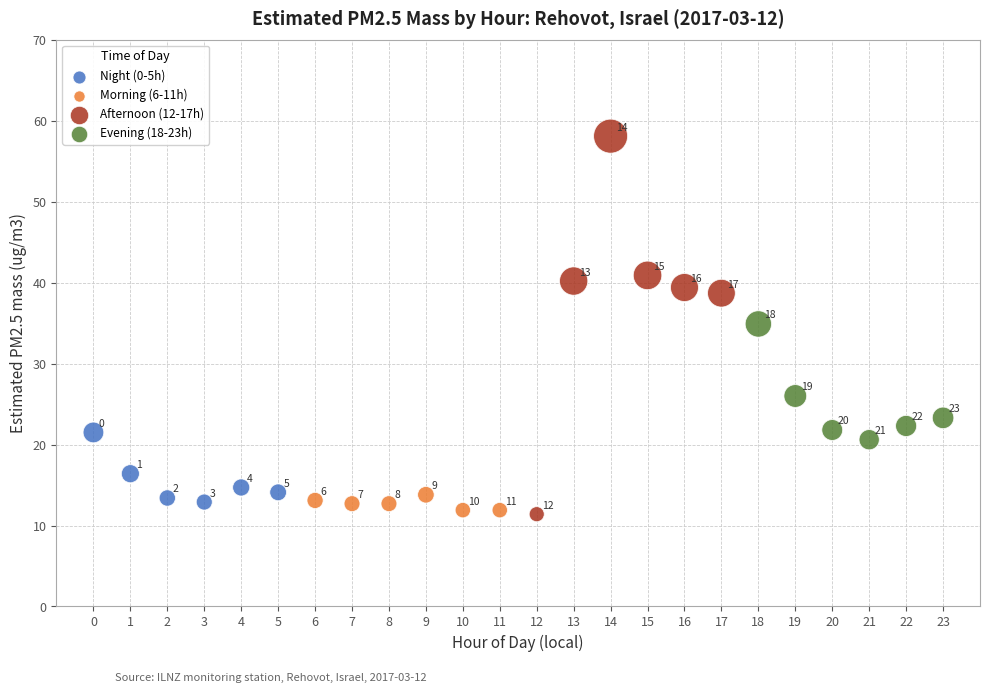

Which series contains the highest Y value?

Afternoon (12-17h)